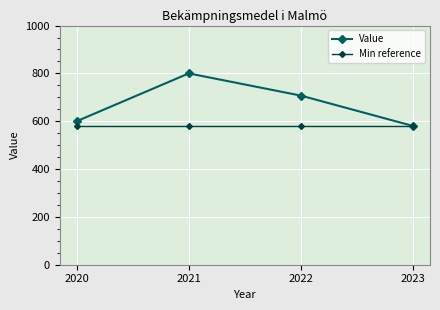

What is the value of the Value point at the 1st from the left?

600